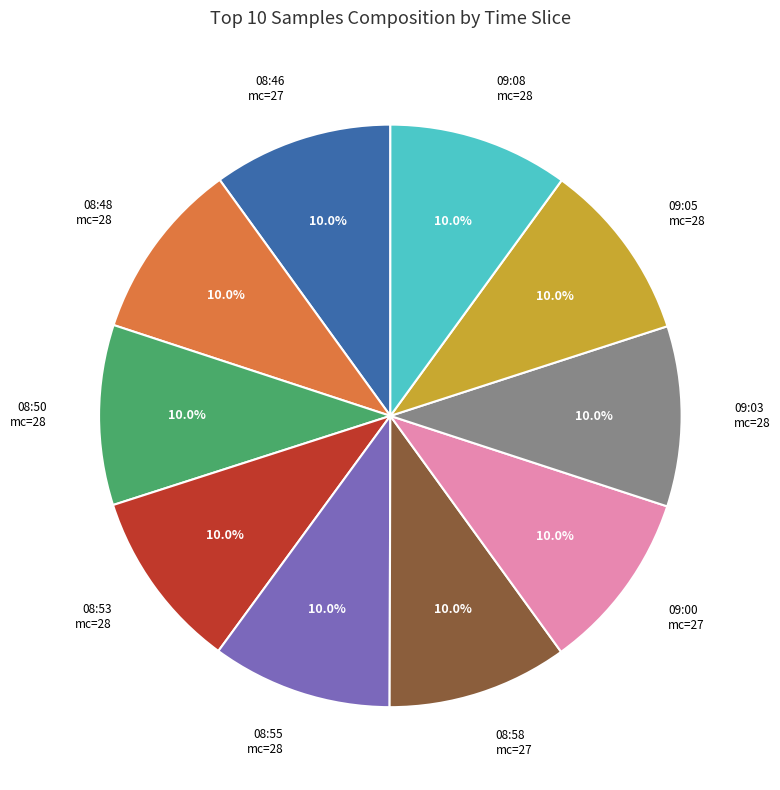

How many slices are in this pie chart?

10